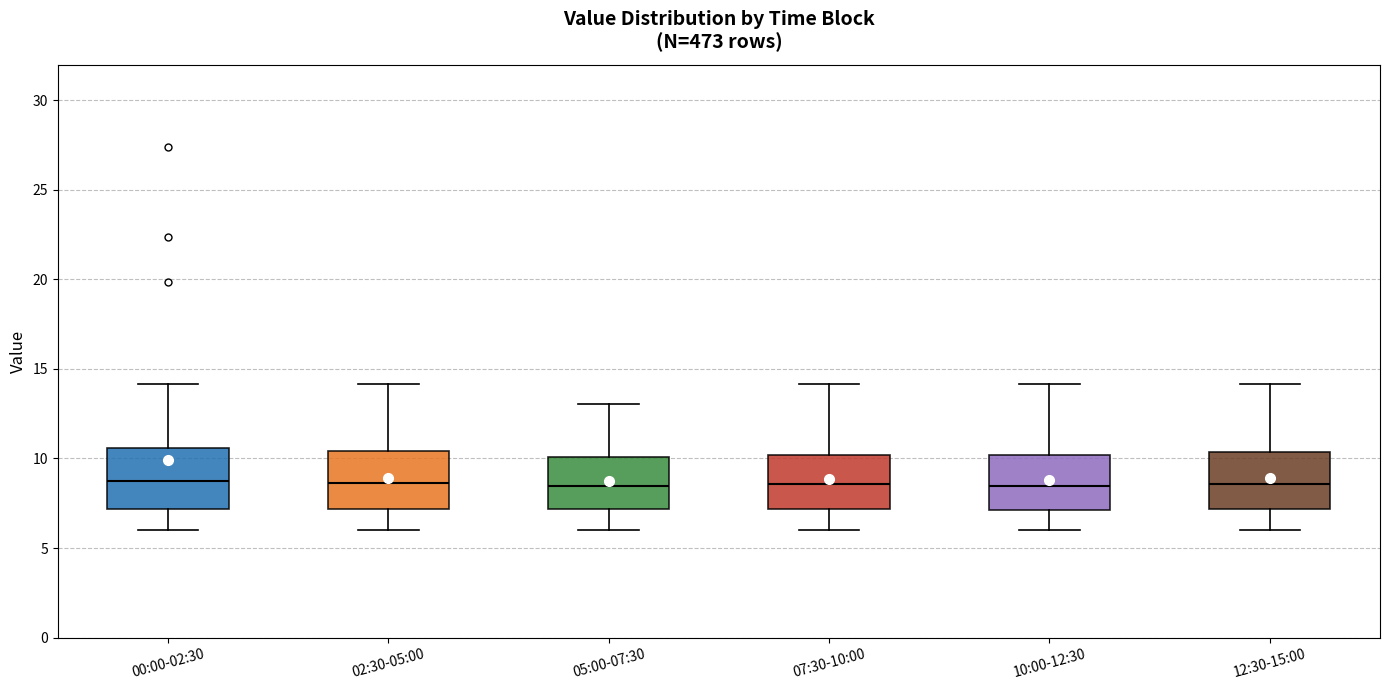

Where does the upper whisker of the box for 12:30-15:00 end on the y-axis? The values are not printed on the chart, so give them approximately, as read against the axis.

14.0